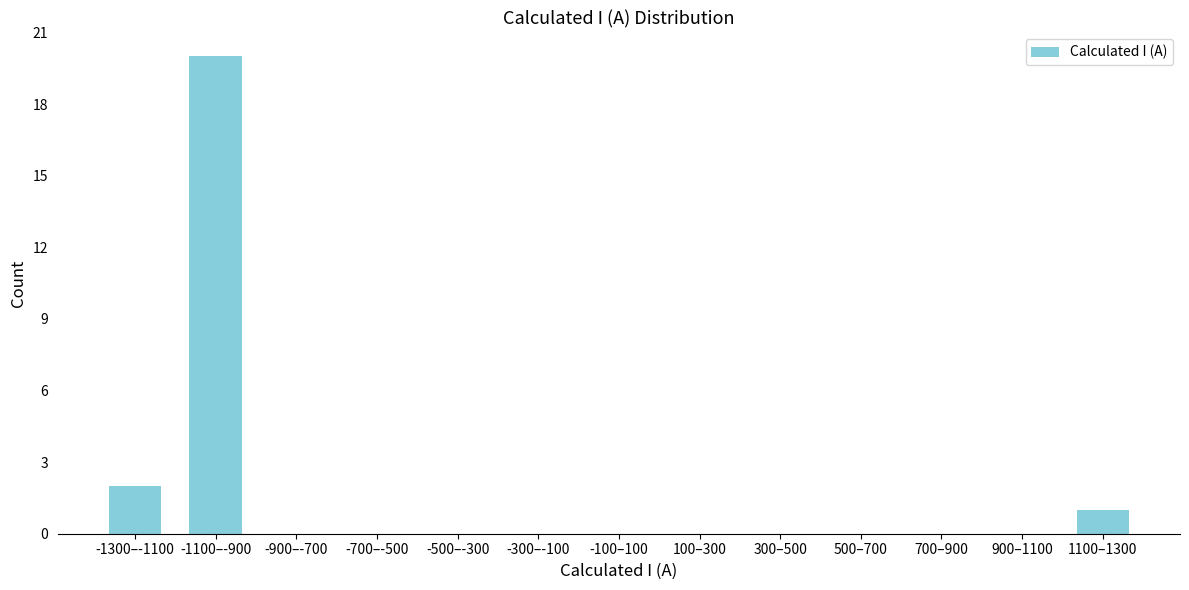

Reading left to right, transcribe all the data shown in this chart.

-1300–-1100=2	-1100–-900=20	-900–-700=0	-700–-500=0	-500–-300=0	-300–-100=0	-100–100=0	100–300=0	300–500=0	500–700=0	700–900=0	900–1100=0	1100–1300=1